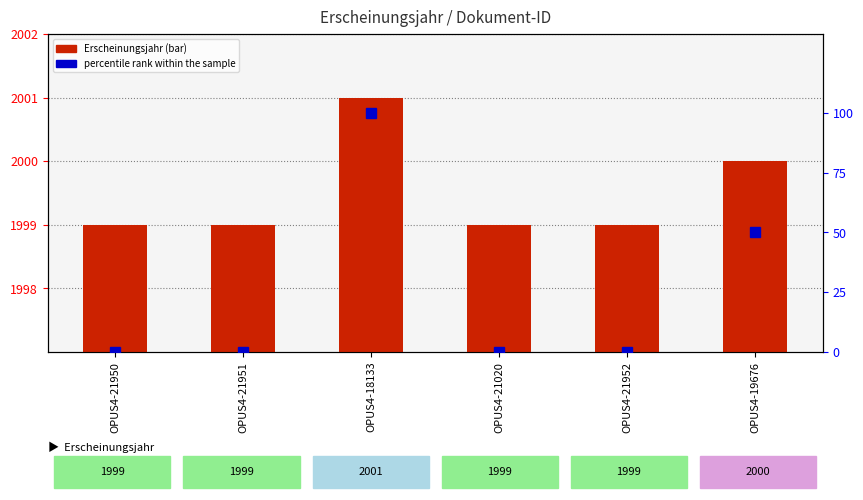

Which series changed the most between OPUS4-21950 and OPUS4-18133?

percentile rank within the sample